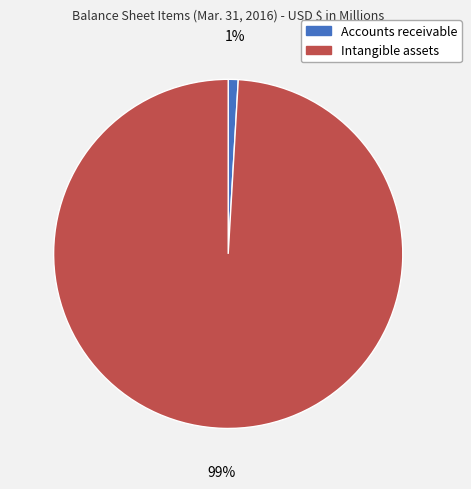

To the nearest percent, what is the combined percentage of Accounts receivable and Intangible assets?

100%